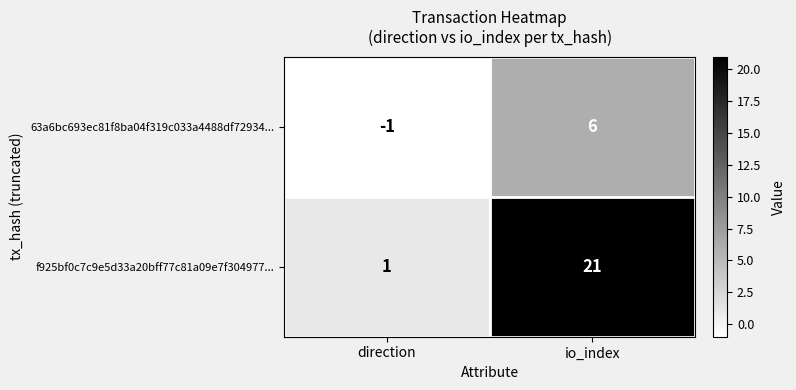

At which label does 63a6bc693ec81f8ba04f319c033a4488df72934... reach its minimum?

direction